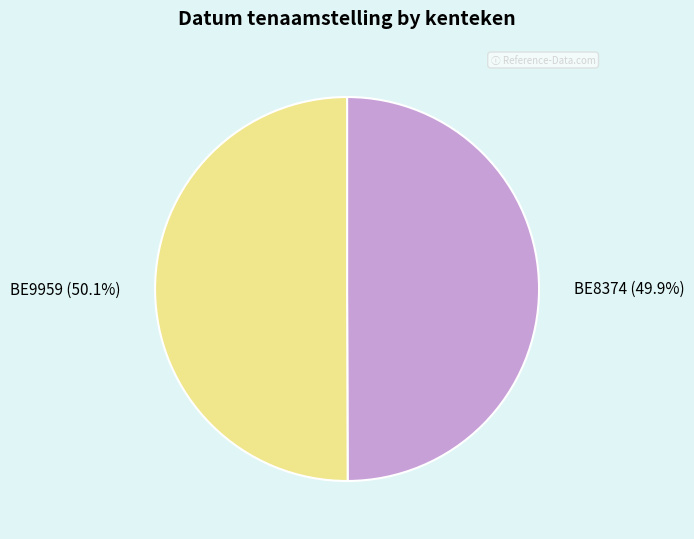

What is the ratio of the value at BE9959 to the value at BE8374?

1.0